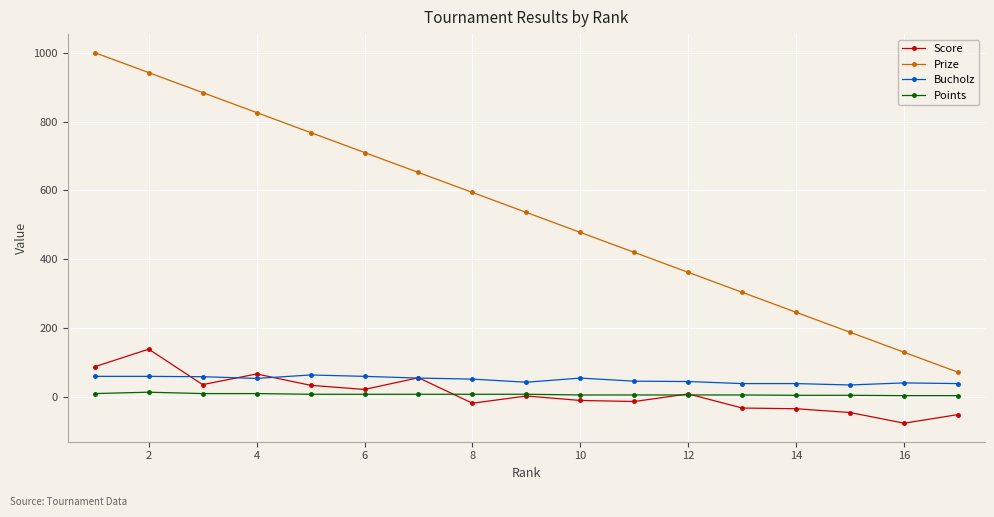

After their last crossing, which series has the higher values: Bucholz or Score?

Bucholz